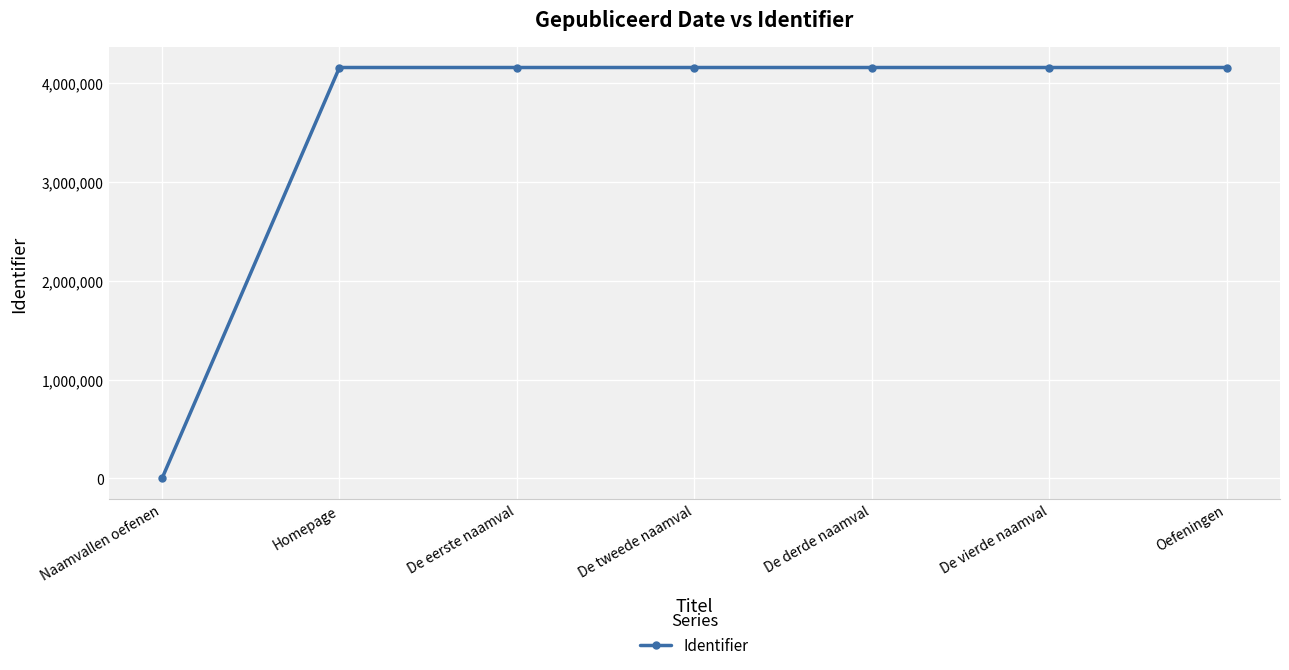

What value does the data have at De vierde naamval?

4153671